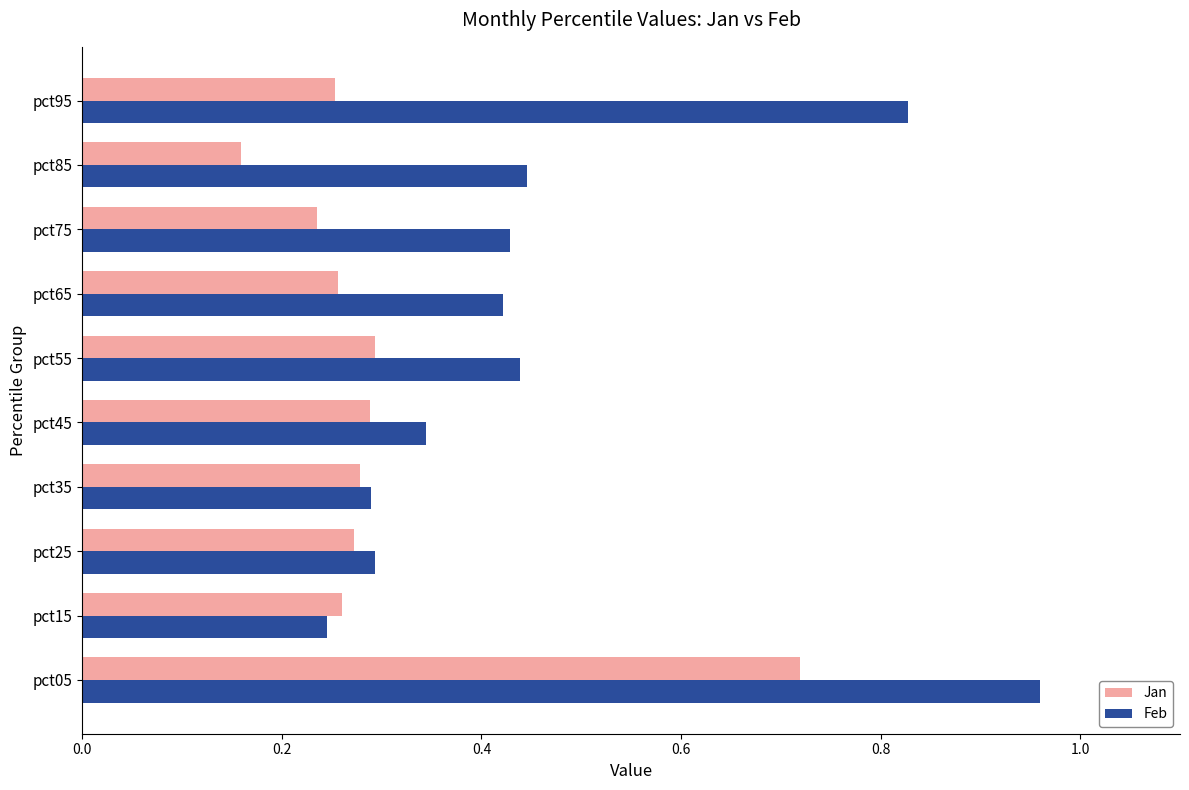

The value of Feb at pct95 is 1.4. True or false?

False